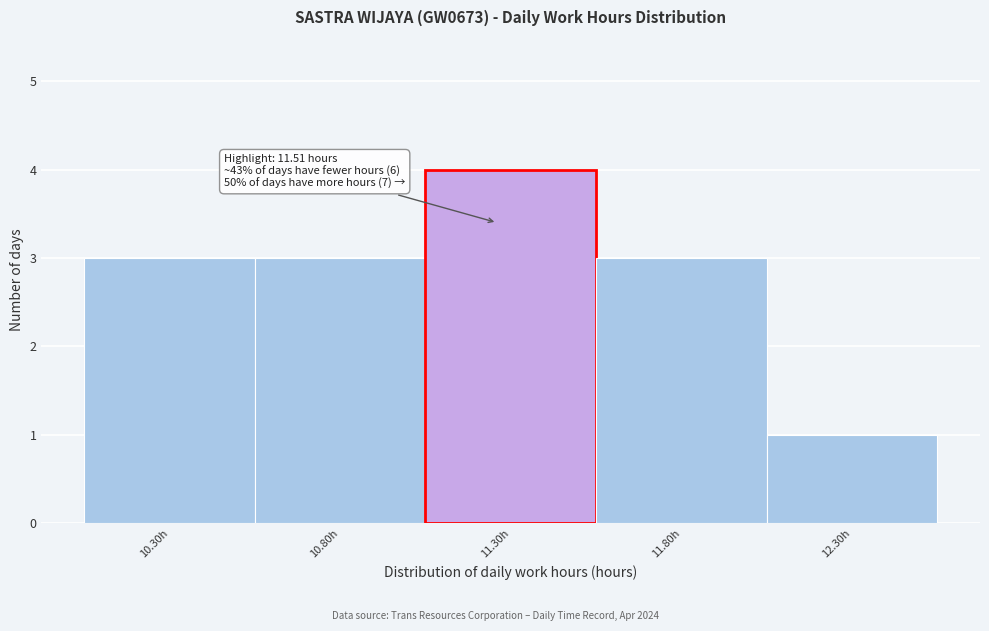

Reading right to left, transcribe all the data shown in this chart.

12.30h=1	11.80h=3	11.30h=4	10.80h=3	10.30h=3